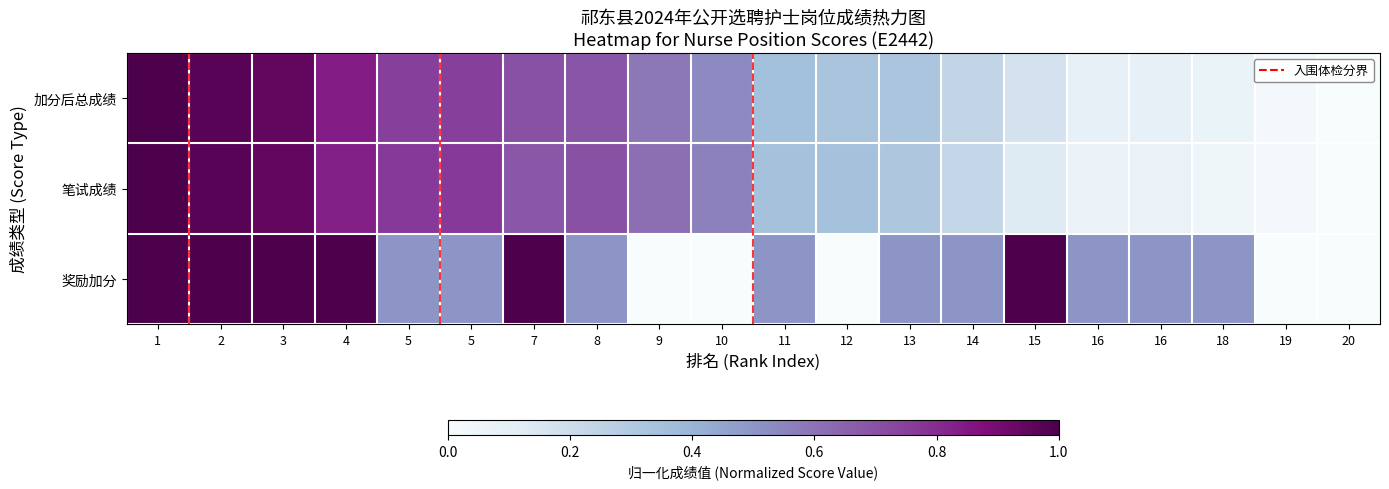

True or false: 奖励加分 has a value of 0.5 at 19.

False